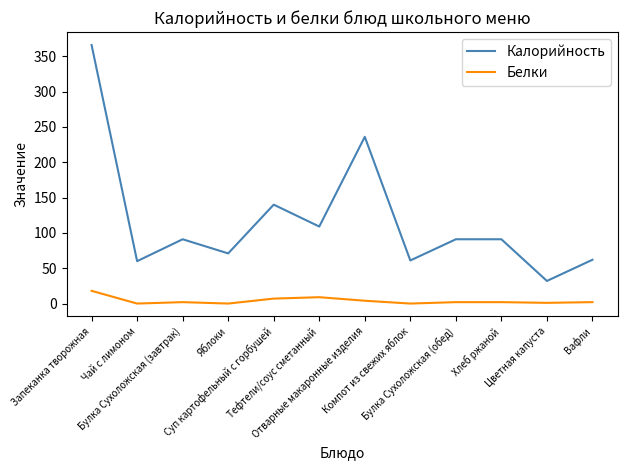

What is the difference between the maximum and minimum values in the Белки series?

18